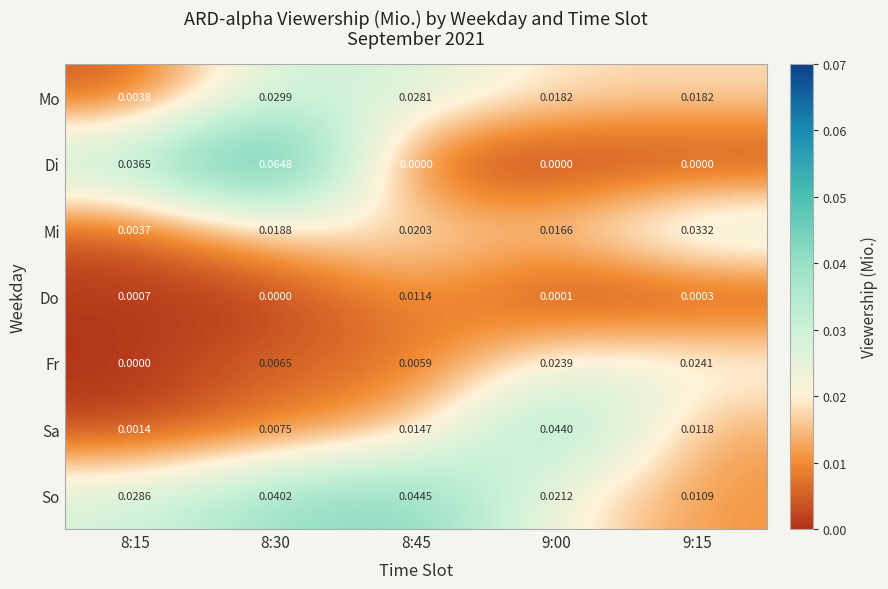

At which category is the sum across all series the highest?

8:30